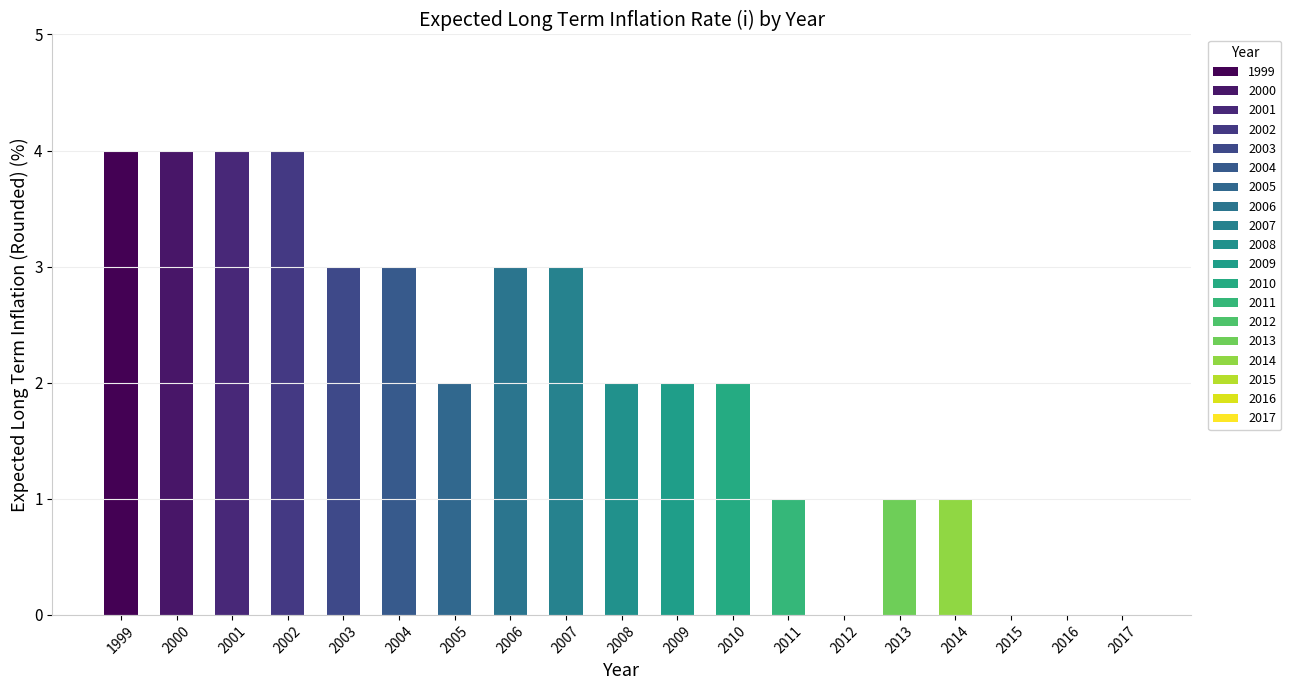

Reading left to right, extract all data points from this chart.

1999=4	2000=4	2001=4	2002=4	2003=3	2004=3	2005=2	2006=3	2007=3	2008=2	2009=2	2010=2	2011=1	2012=0	2013=1	2014=1	2015=0	2016=0	2017=0